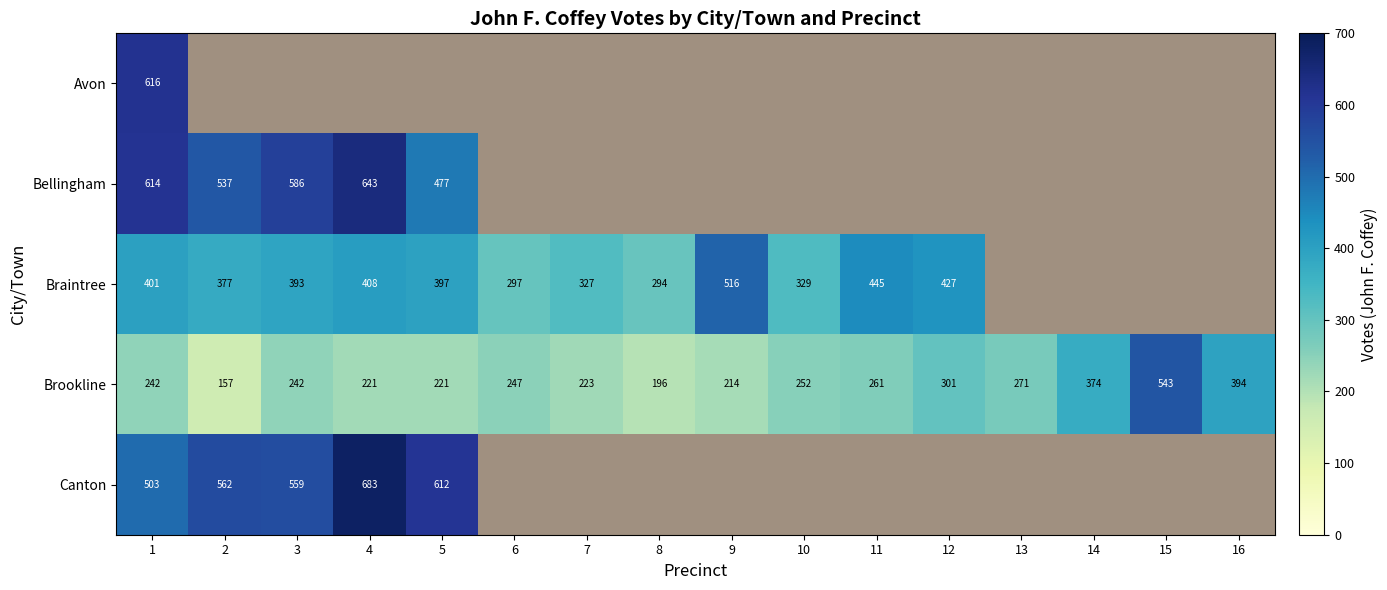

At how many categories does at least one series exceed 323?

13